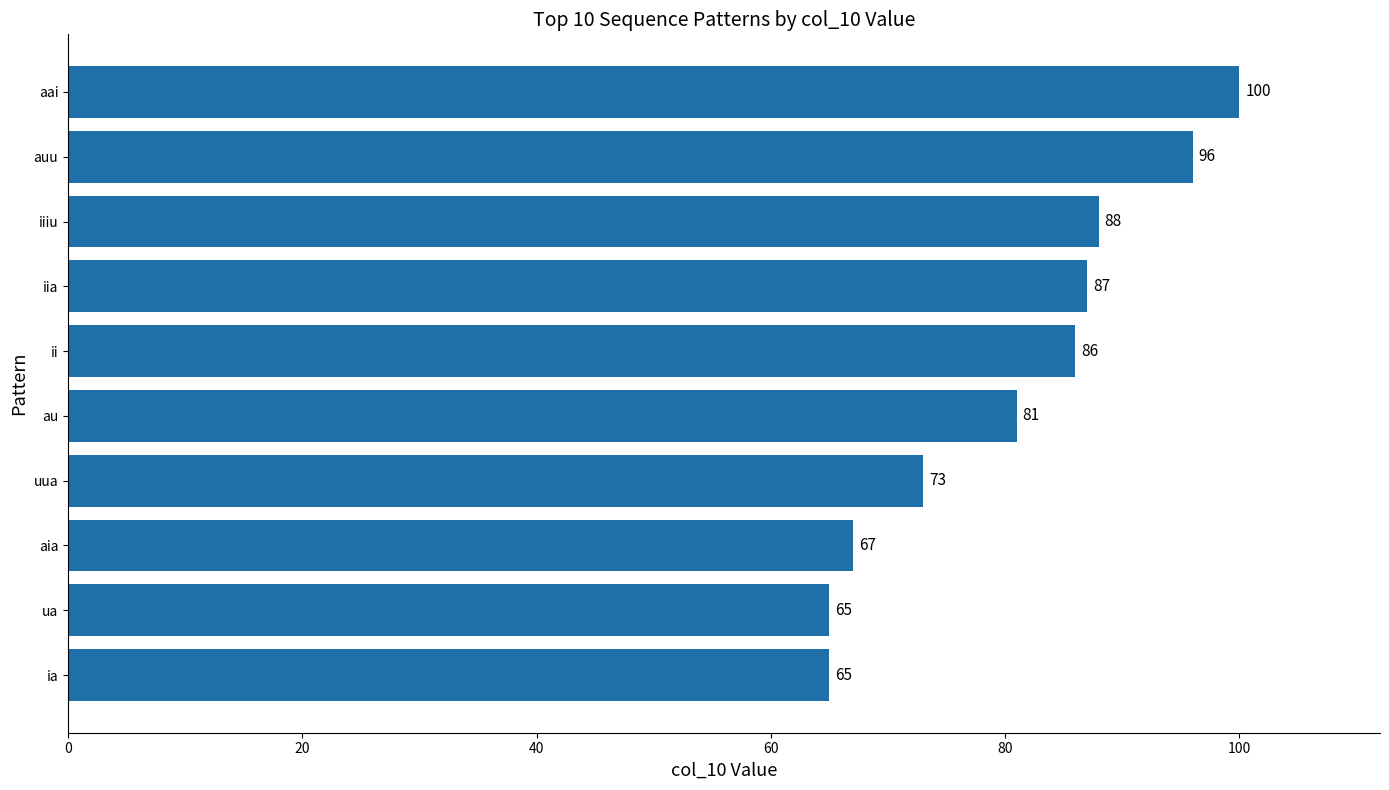

Between aai and iiiu, which is larger?

aai